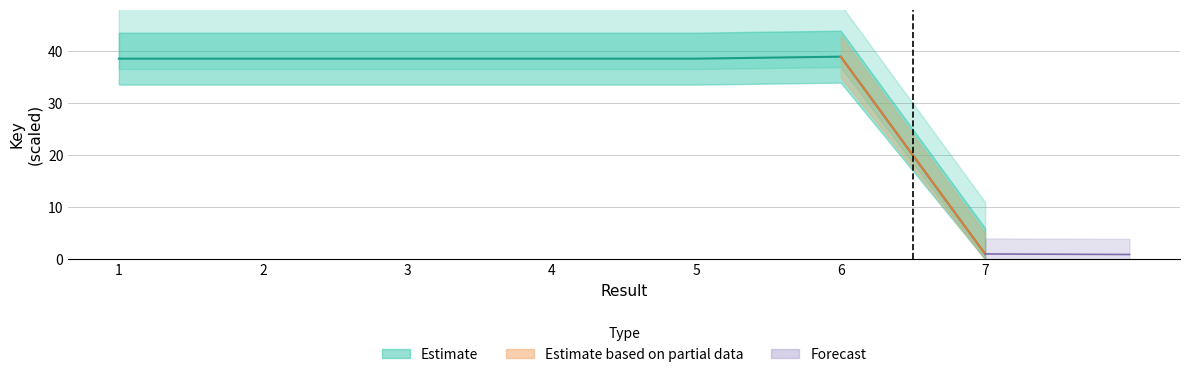

What is the approximate value at 7?

1.0